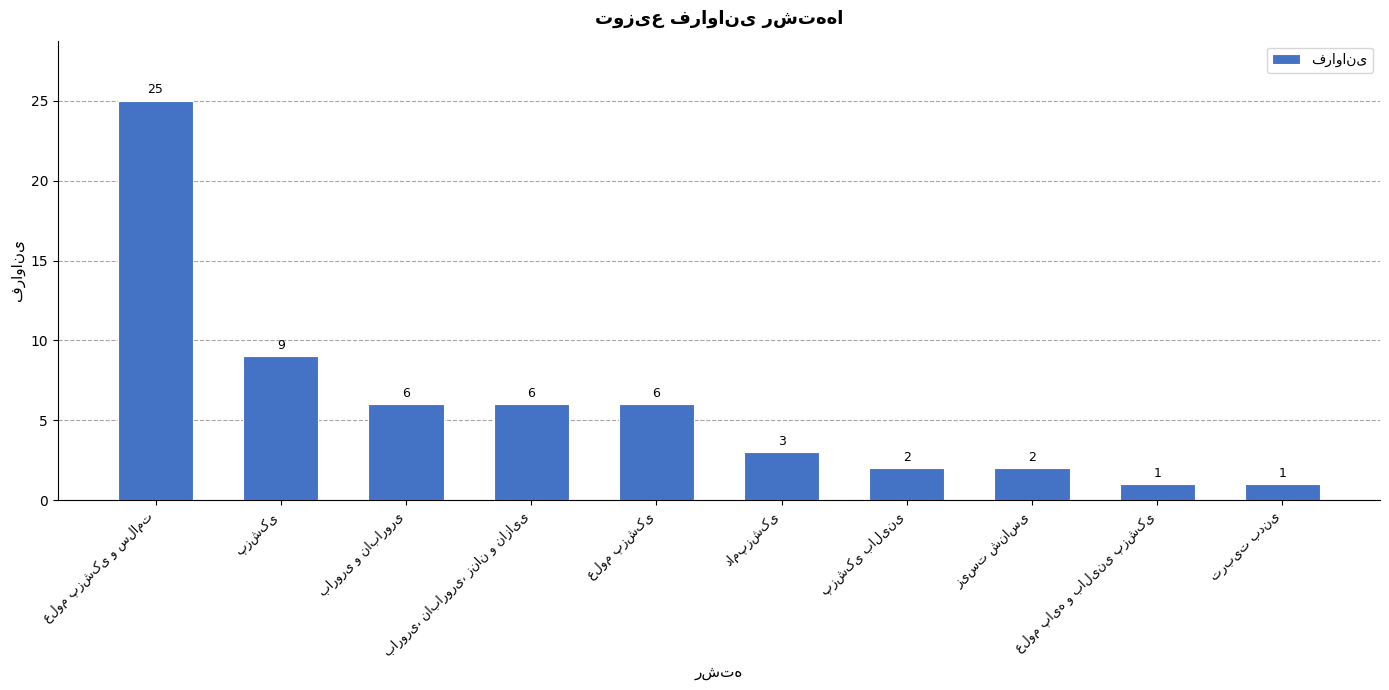

What is the value of the 8th bar from the left?

2